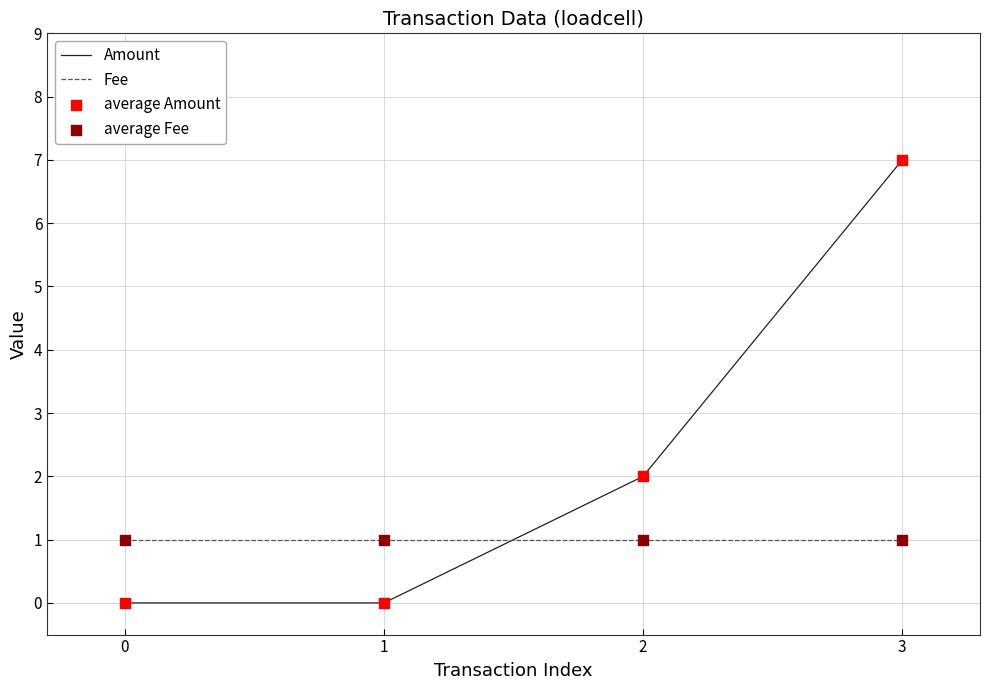

Between 0 and 2, which series saw the biggest shift?

Amount